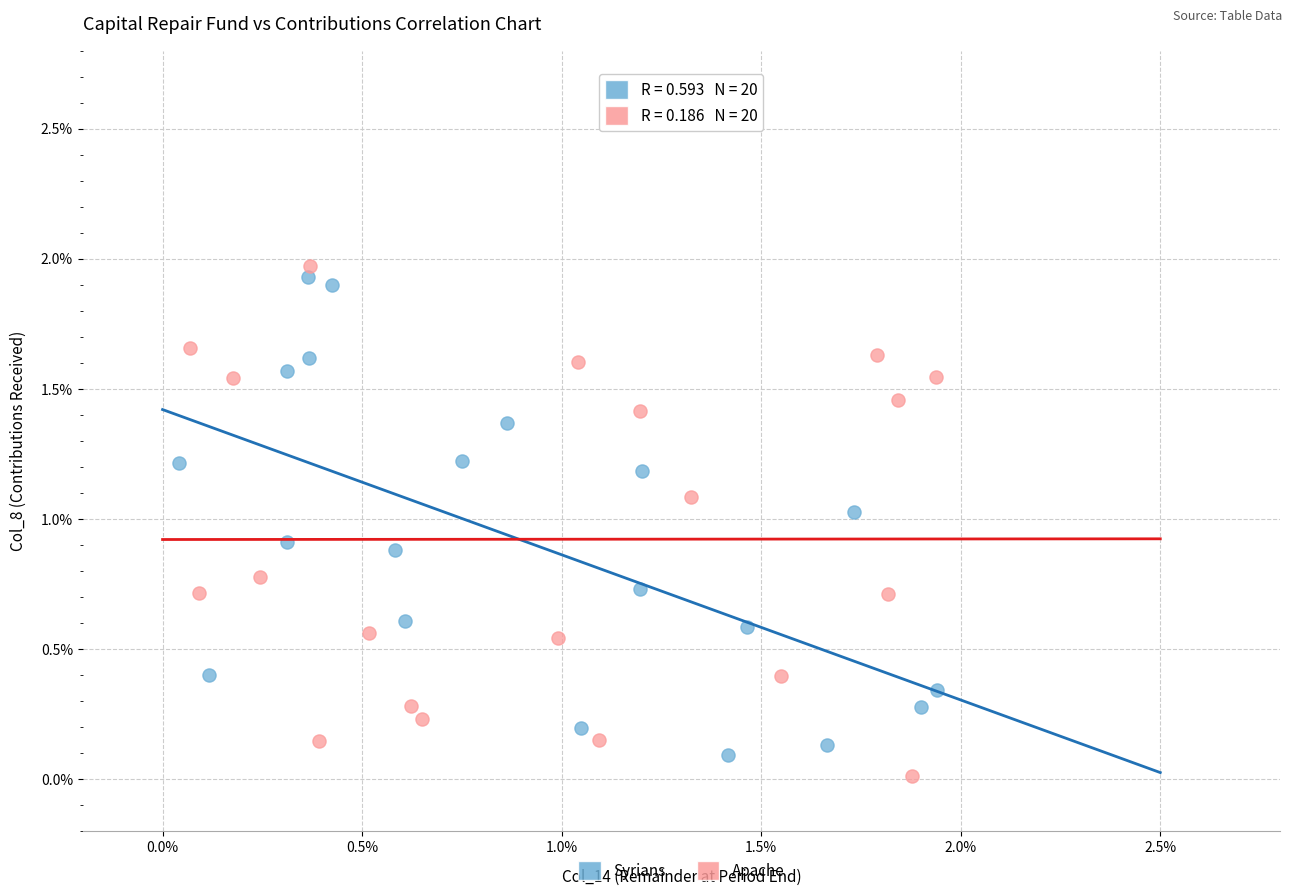

What are all the series names shown in the legend?

Syrians, Apache